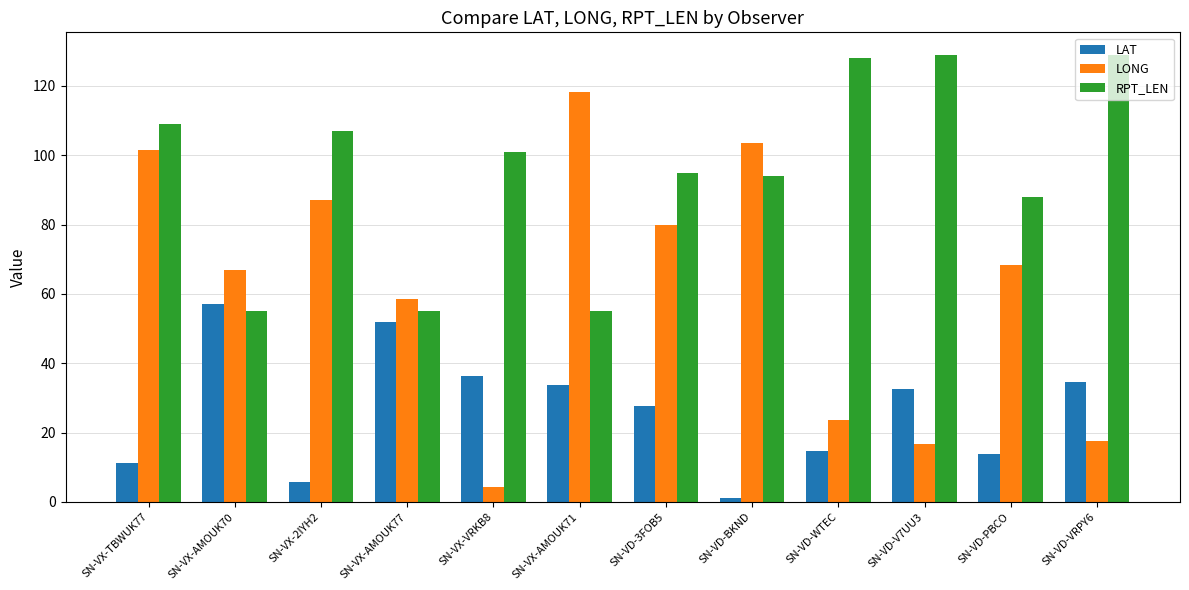

Which series has the largest range (max minus min)?

LONG